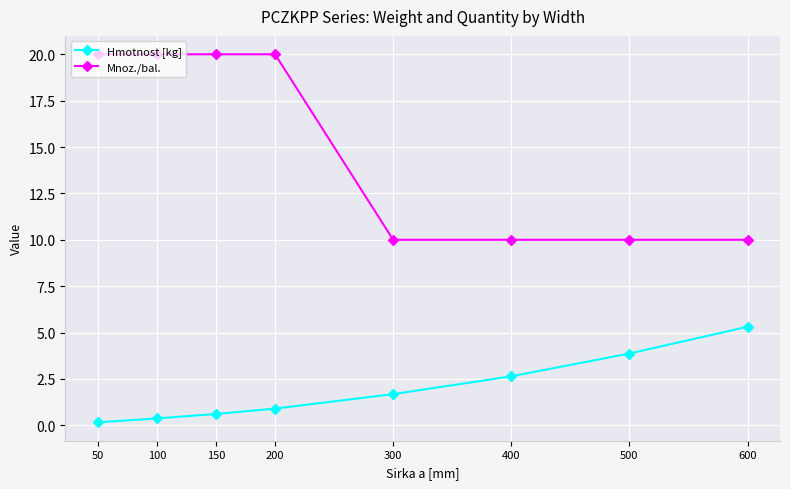

What is the total value across all series at 400?

12.6